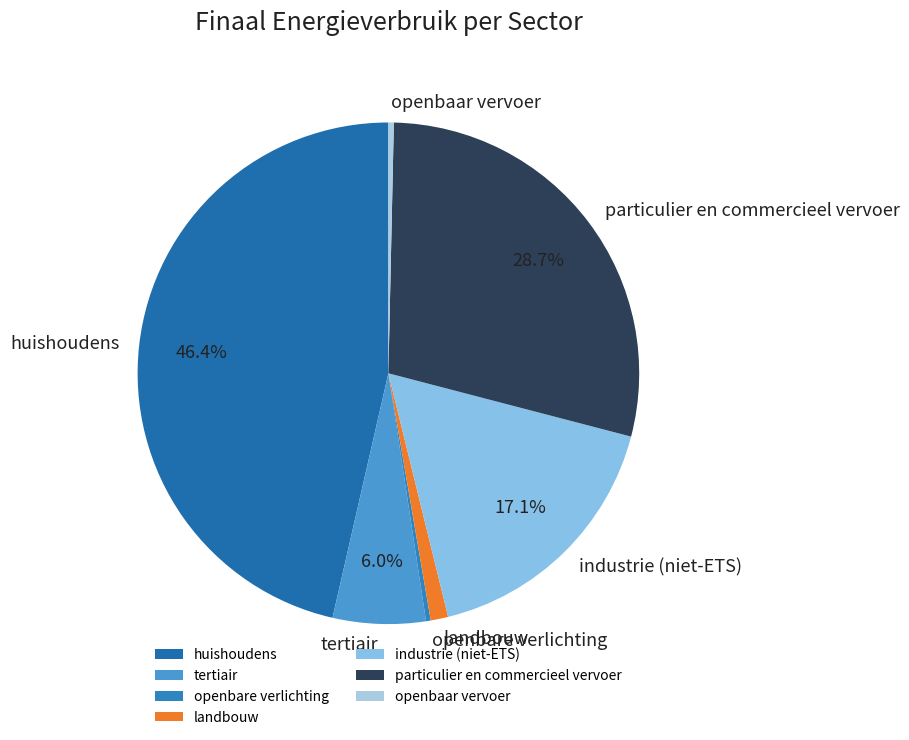

What portion of the pie excludes tertiair?

94.0%